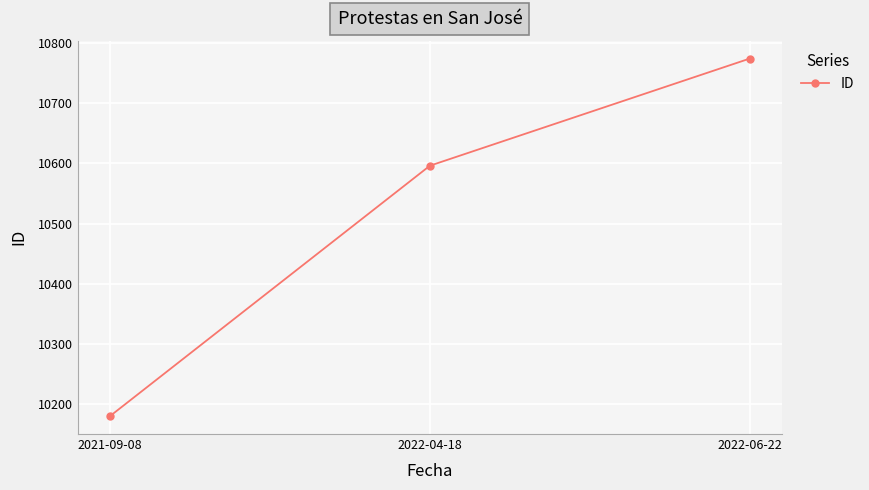

Approximately how many times larger is the value at 2022-06-22 compared to 2022-04-18?

1.0